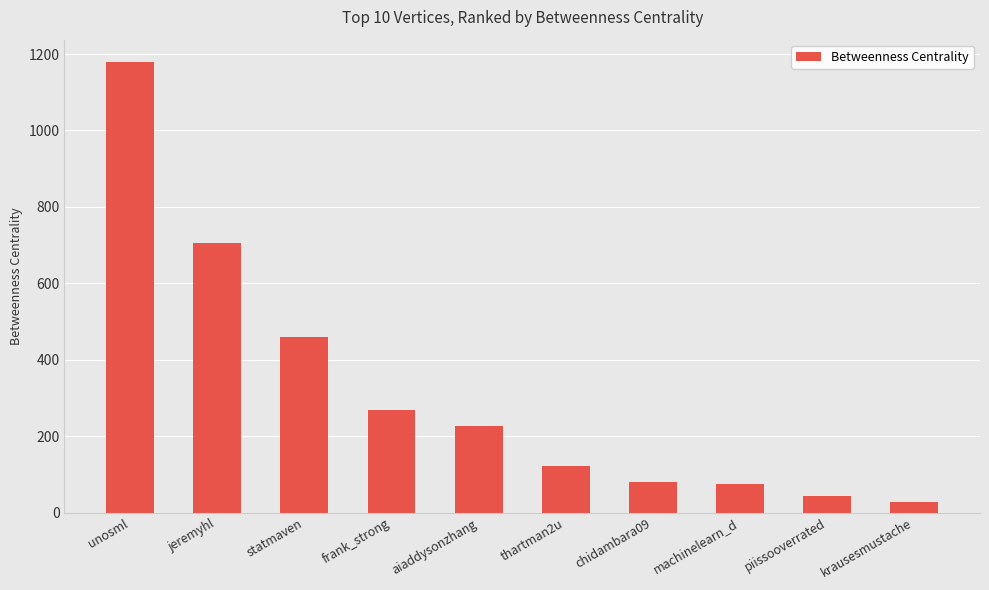

How many categories are shown in the chart?

10